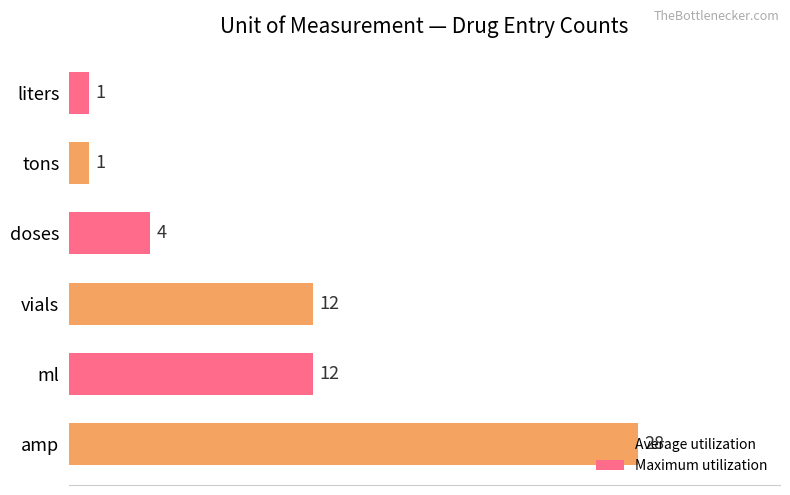

What is the greatest value displayed?

28